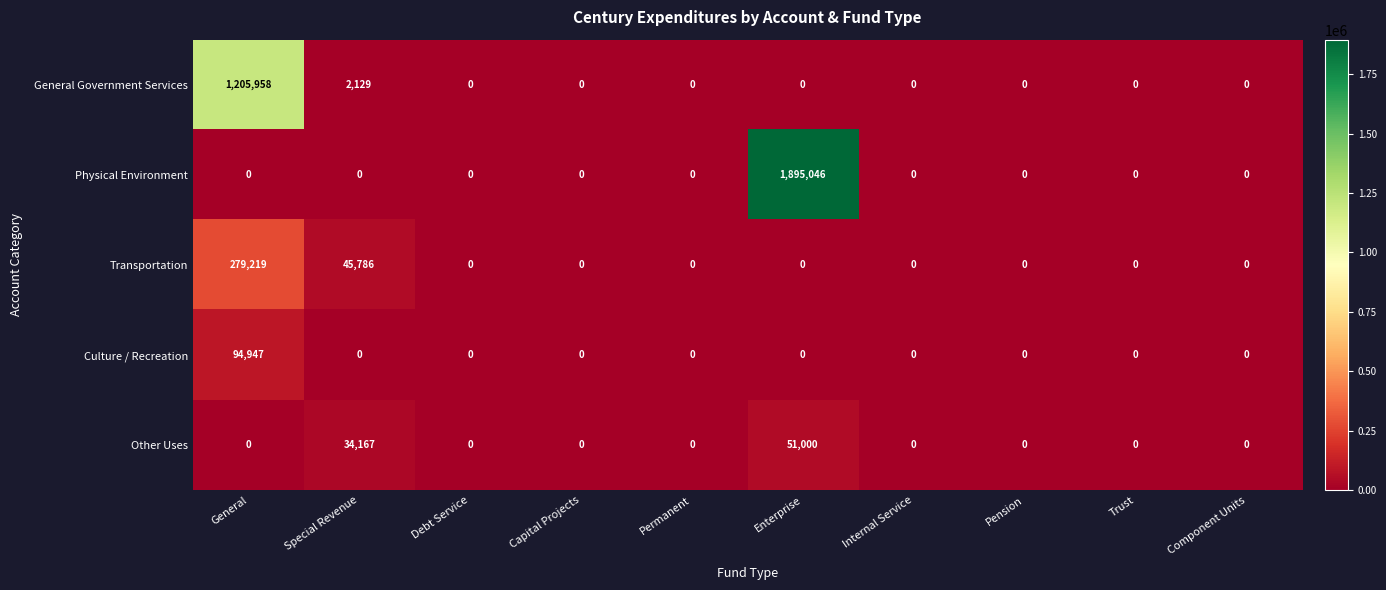

Which series has the largest total across all categories?

Physical Environment